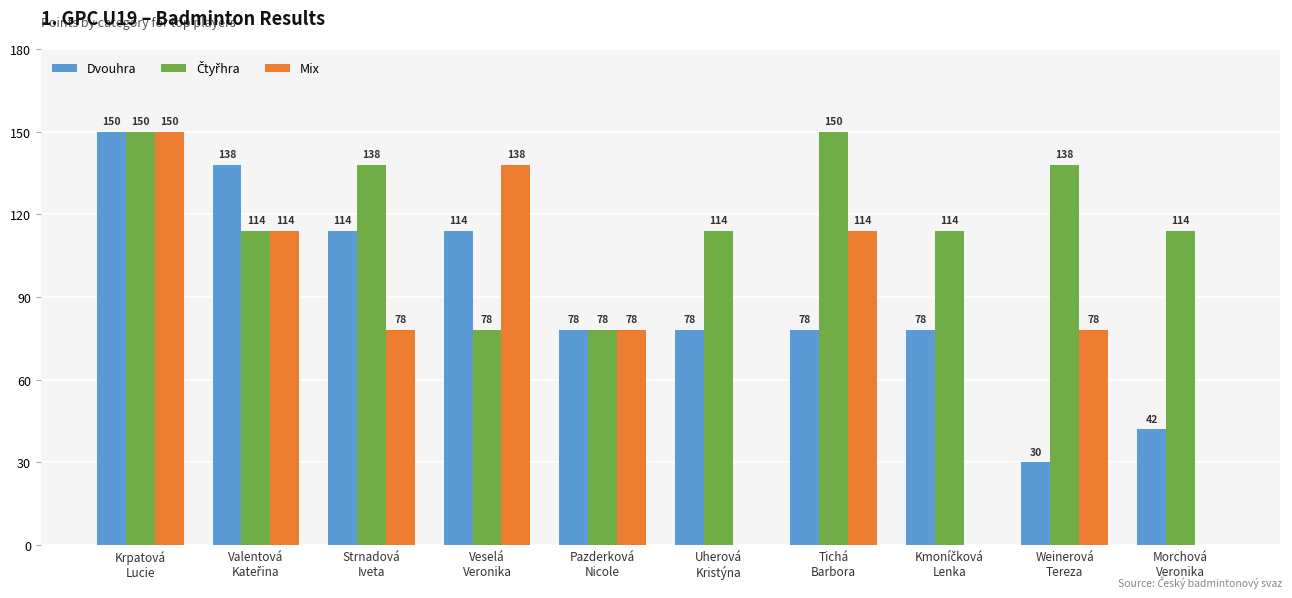

What is the greatest value displayed?

150